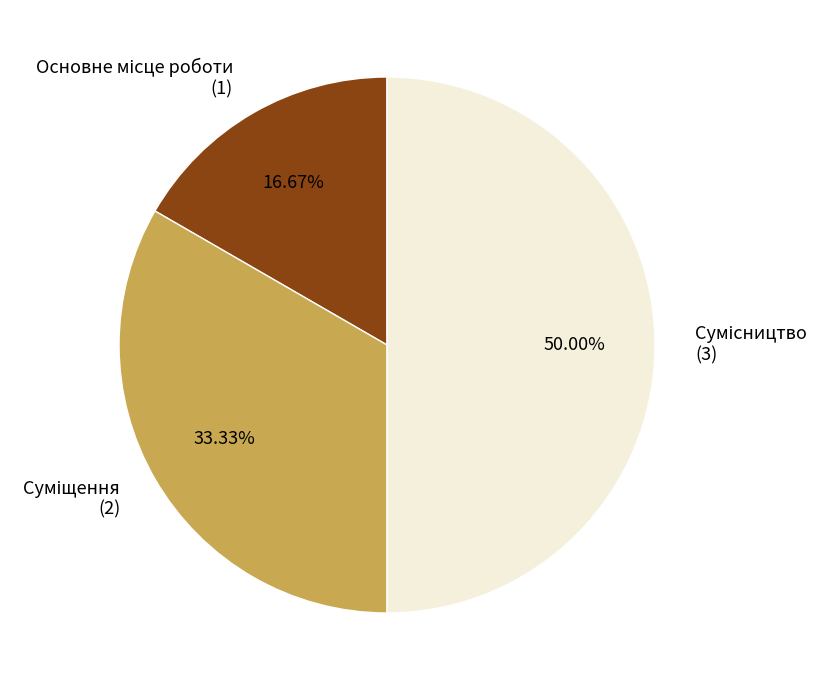

The Сумісництво slice represents 39% of the pie. True or false?

False